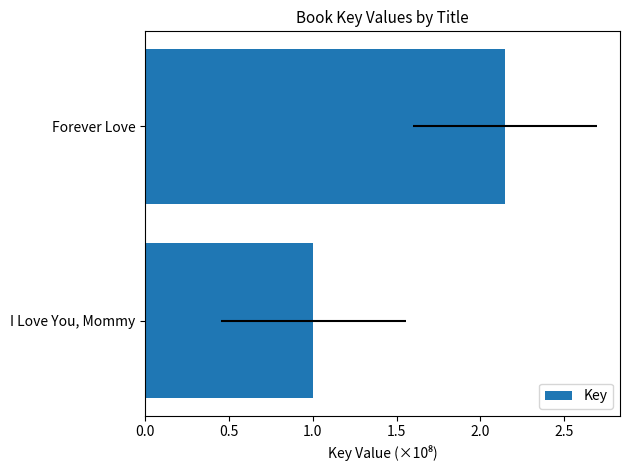

What is the average value?

1.6